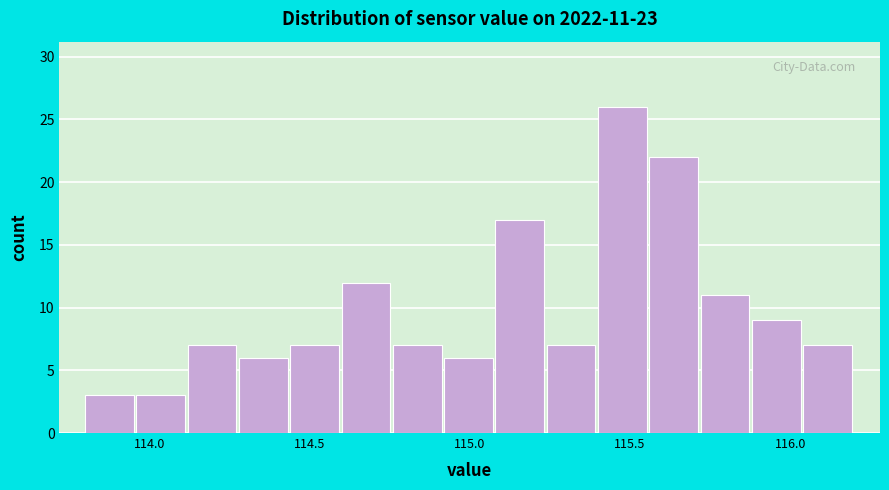

Read against the x-axis, roughly where is the centre of the tallest bar?

115.50